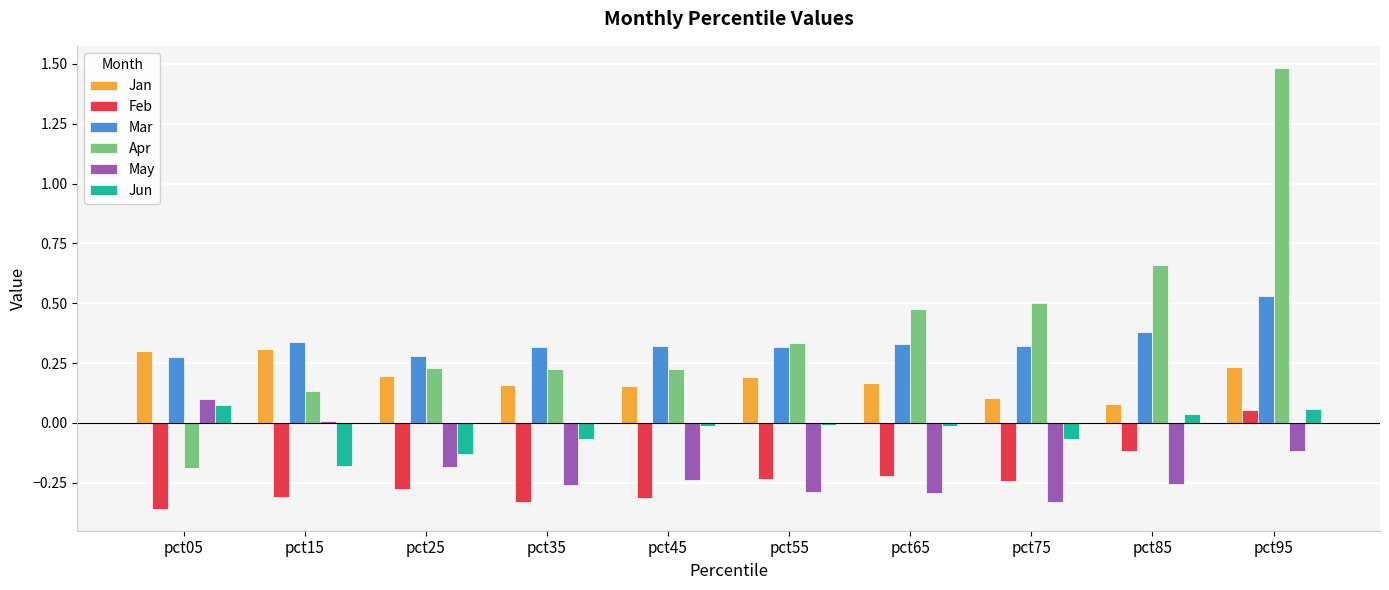

What is the difference between the second highest and minimum values in the Apr series?

0.8